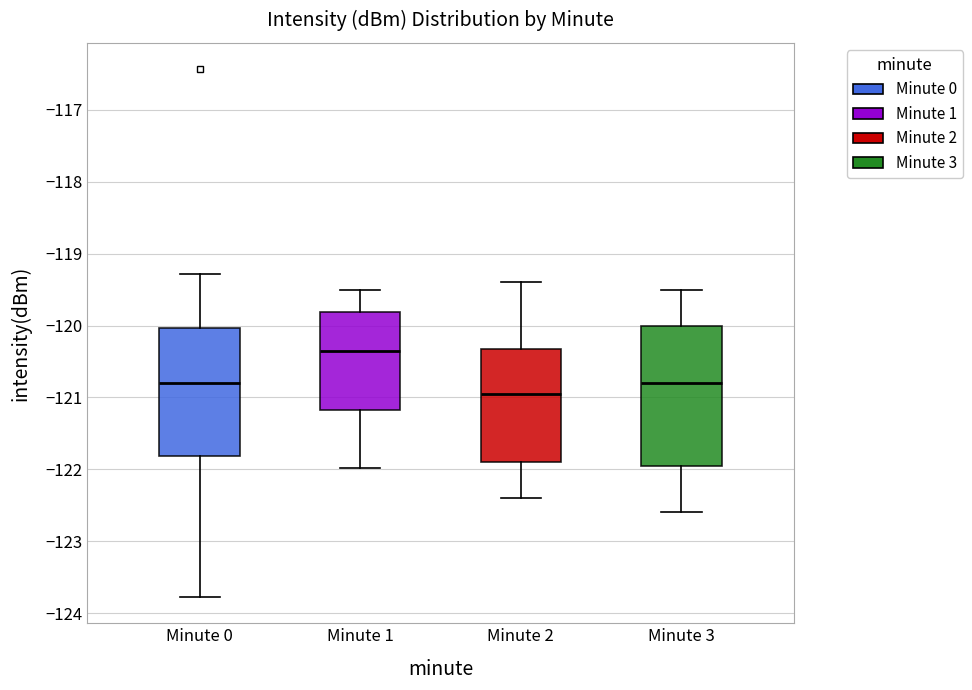

Reading left to right, read every box against the y-axis: the position of its median line, the range the box covers, and the ends of its whiskers. The values are not printed on the chart, so give them approximately, as read against the axis.

Minute 0: median -120.8, box -121.8 to -120.0, whiskers -123.8 to -119.3
Minute 1: median -120.3, box -121.2 to -119.8, whiskers -122.0 to -119.5
Minute 2: median -120.9, box -121.9 to -120.3, whiskers -122.4 to -119.4
Minute 3: median -120.8, box -121.9 to -120.0, whiskers -122.6 to -119.5